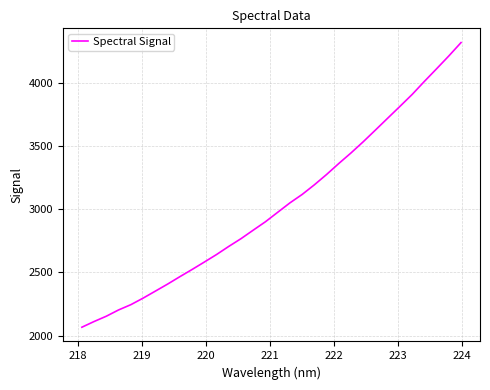

What is the difference between the maximum and minimum values?

2254.2